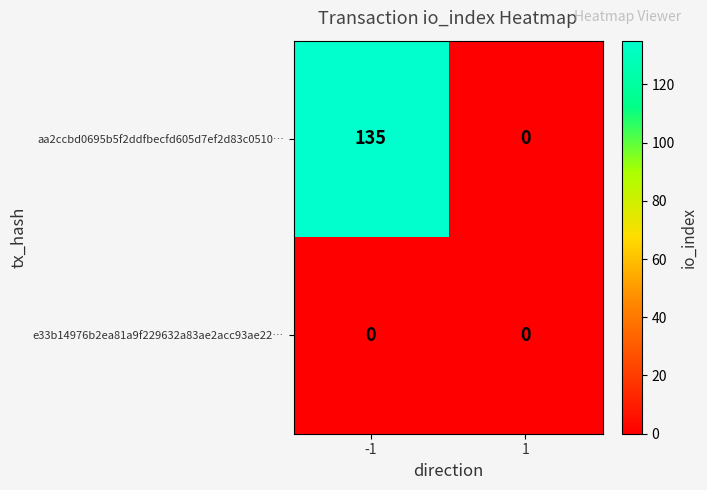

Which series changed the most between -1 and 1?

aa2ccbd0695b5f2ddfbecfd605d7ef2d83c0510…